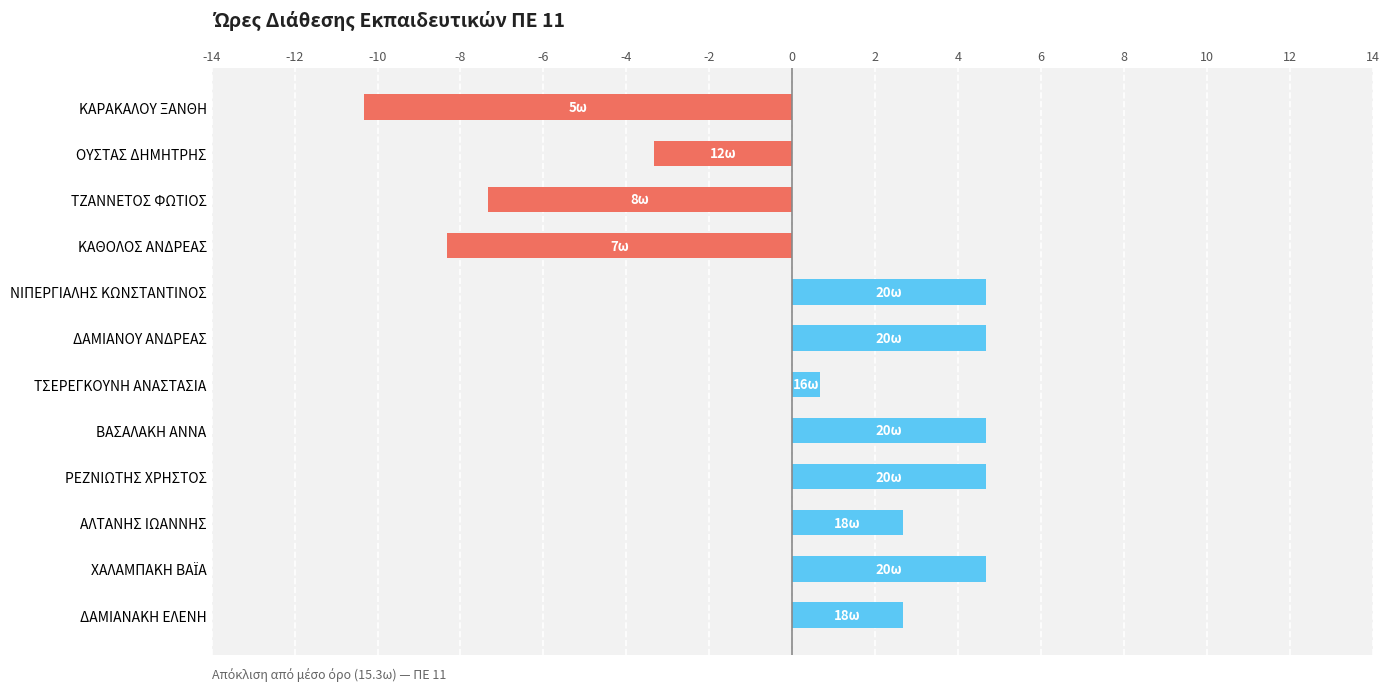

The value at ΔΑΜΙΑΝΟΥ ΑΝΔΡΕΑΣ is 3.0. True or false?

False